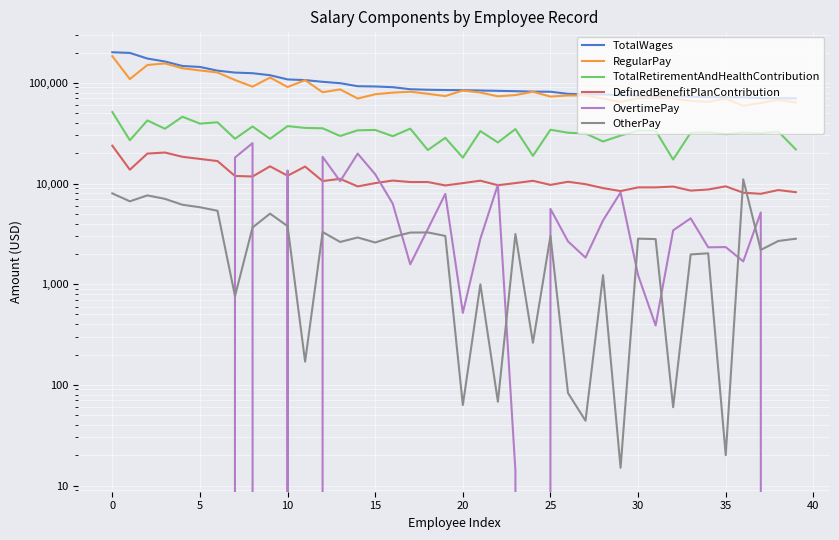

At how many categories does at least one series exceed 15755?

40